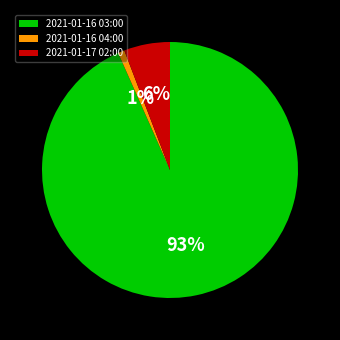

Which category has the biggest portion of the pie?

2021-01-16 03:00